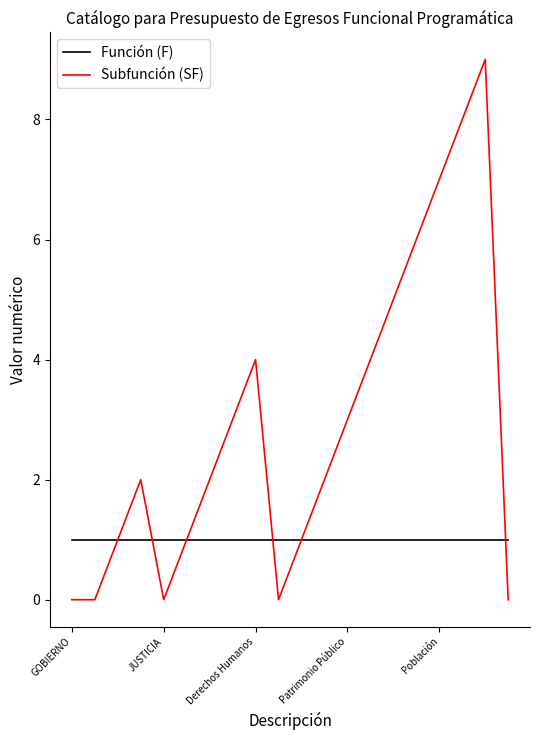

Reading left to right, list all the values displayed in this chart.

Función (F): 1	1	1	1	1	1	1	1	1	1	1	1	1	1	1	1	1	1	1	1
Subfunción (SF): 0	0	1	2	0	1	2	3	4	0	1	2	3	4	5	6	7	8	9	0